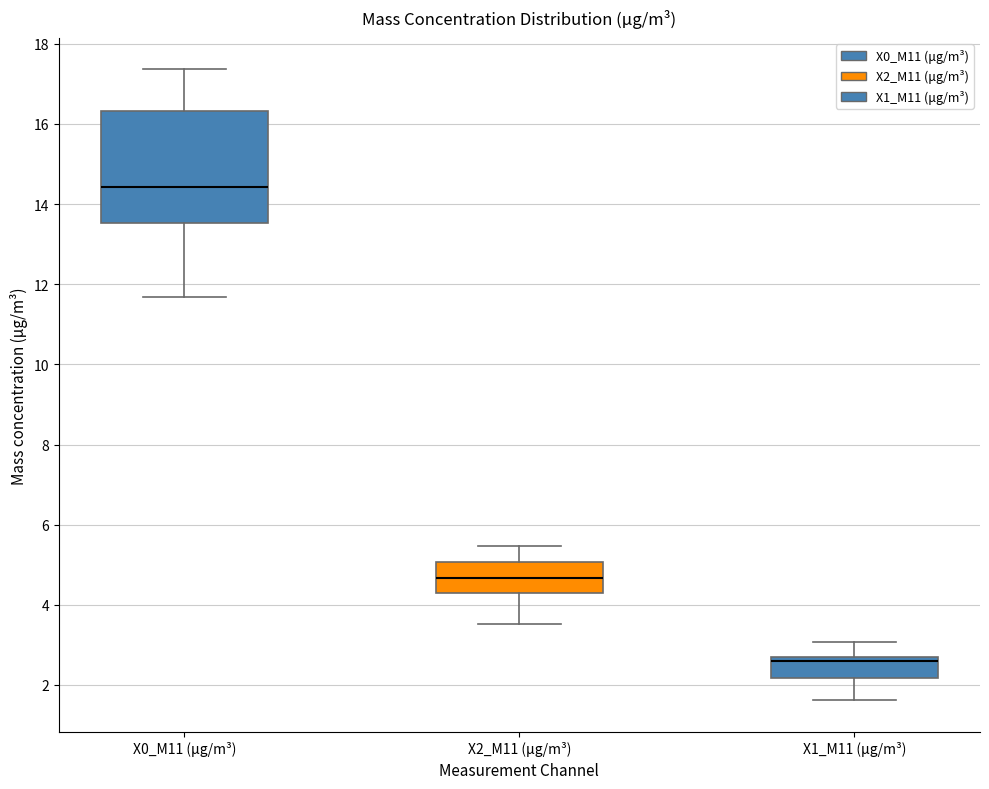

Which box's median line is the highest?

X0_M11 (μg/m³)